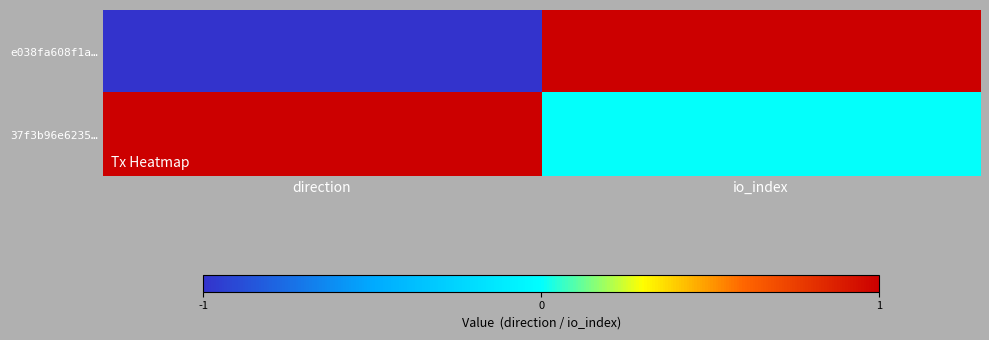

Which has a higher value, direction or io_index?

io_index